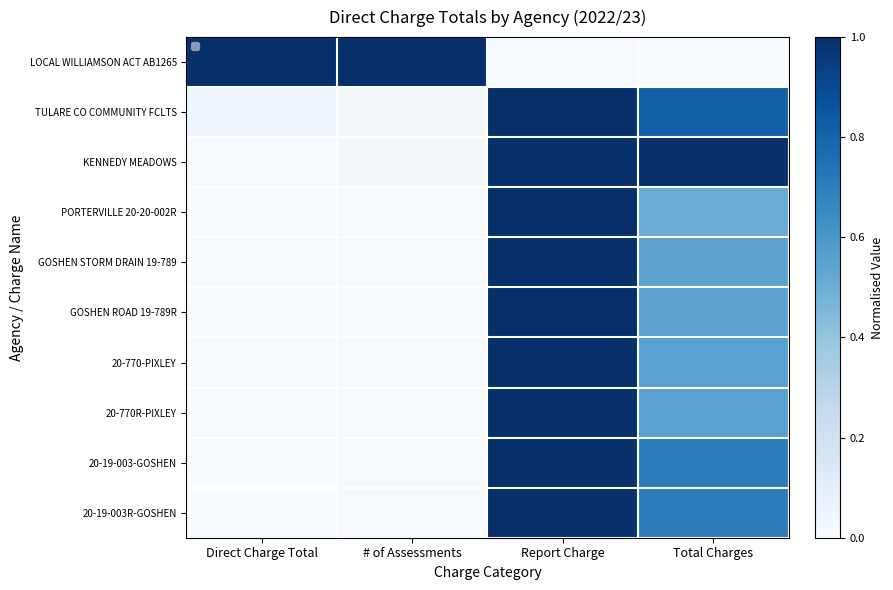

At Total Charges, list the series in order from largest to smallest.

KENNEDY MEADOWS, TULARE CO COMMUNITY FCLTS, 20-19-003-GOSHEN, 20-19-003R-GOSHEN, 20-770-PIXLEY, 20-770R-PIXLEY, GOSHEN STORM DRAIN 19-789, GOSHEN ROAD 19-789R, PORTERVILLE 20-20-002R, LOCAL WILLIAMSON ACT AB1265